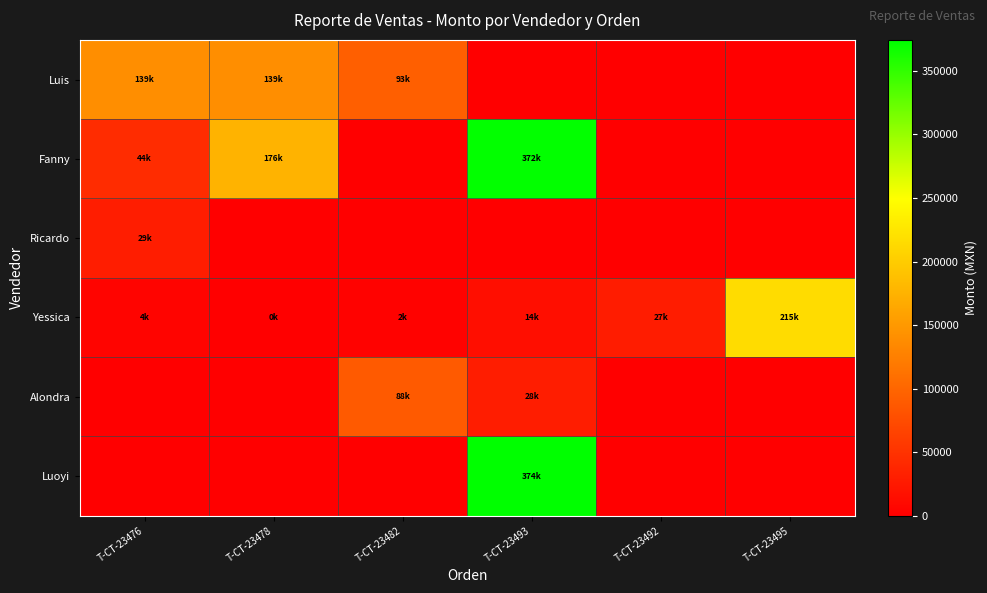

Which has a higher value, T-CT-23492 or T-CT-23495?

T-CT-23492